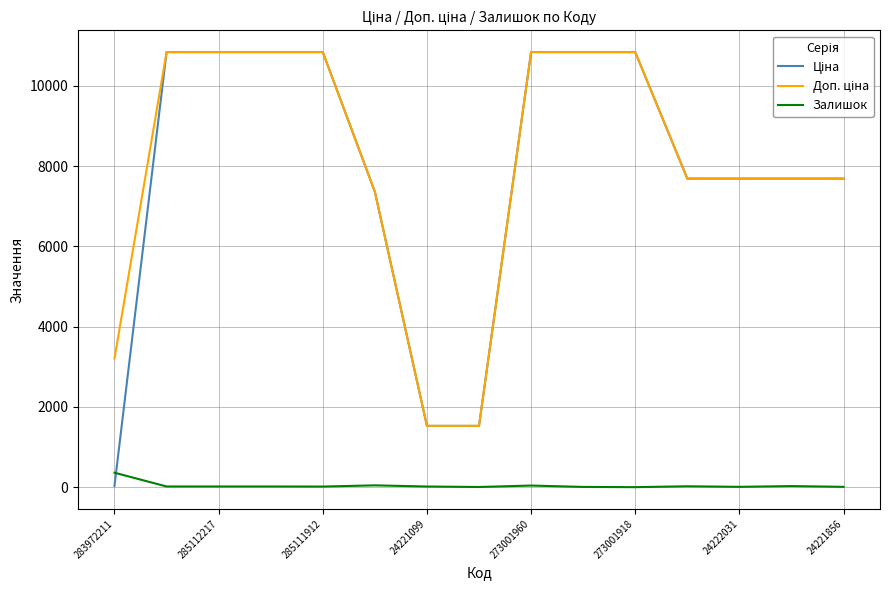

Count the number of categories in the chart.

15